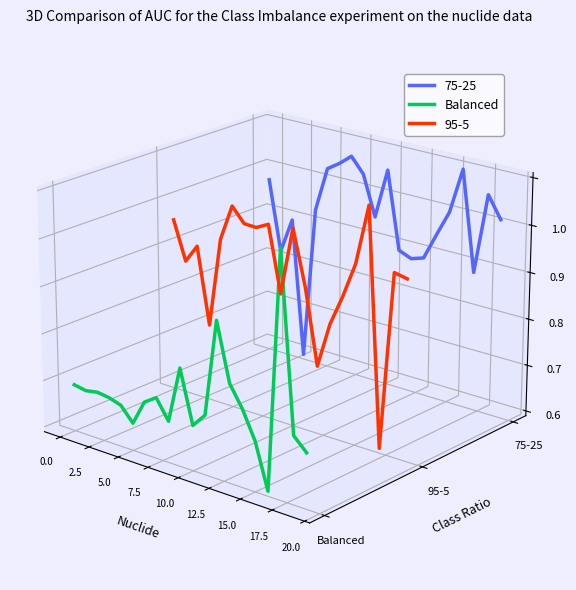

How many points are higher than both their immediate neighbors (excluding endpoints)?

4